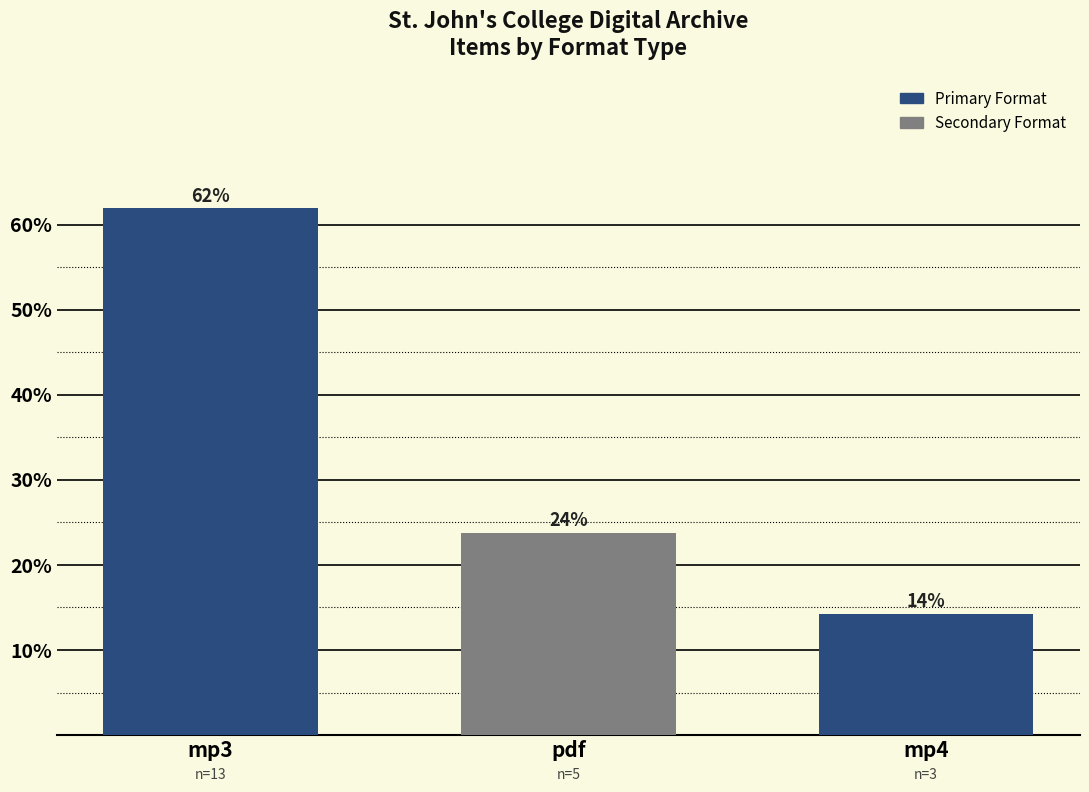

Reading left to right, what are all the values shown in this chart?

61.9	23.8	14.3